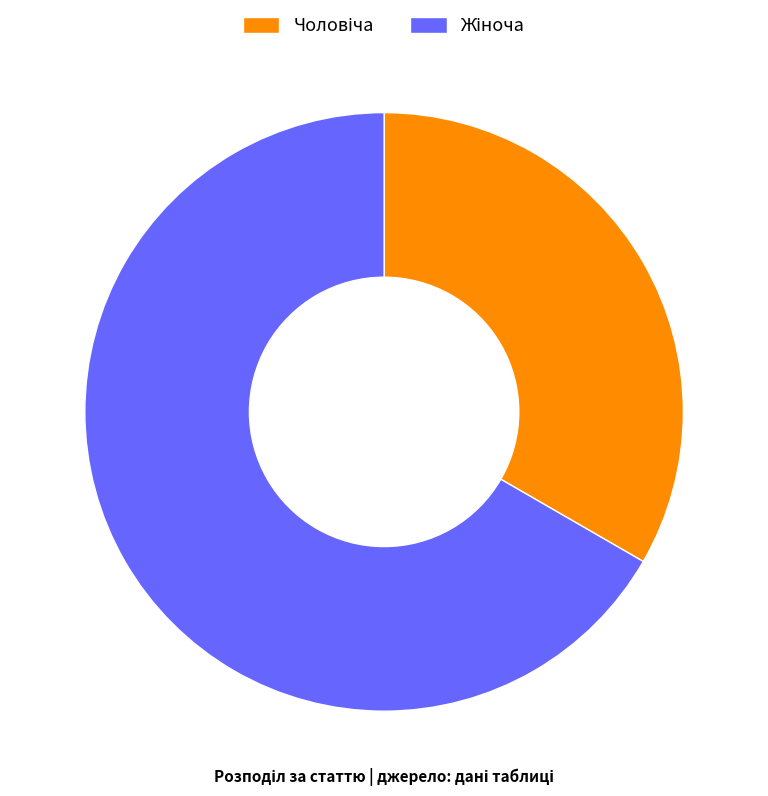

Is there any slice that represents more than half of the pie?

Yes